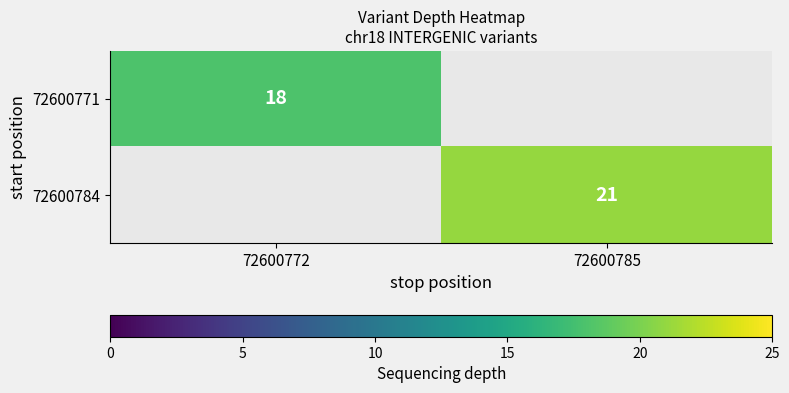

The 72600784 series shows 35 at 72600785. True or false?

False